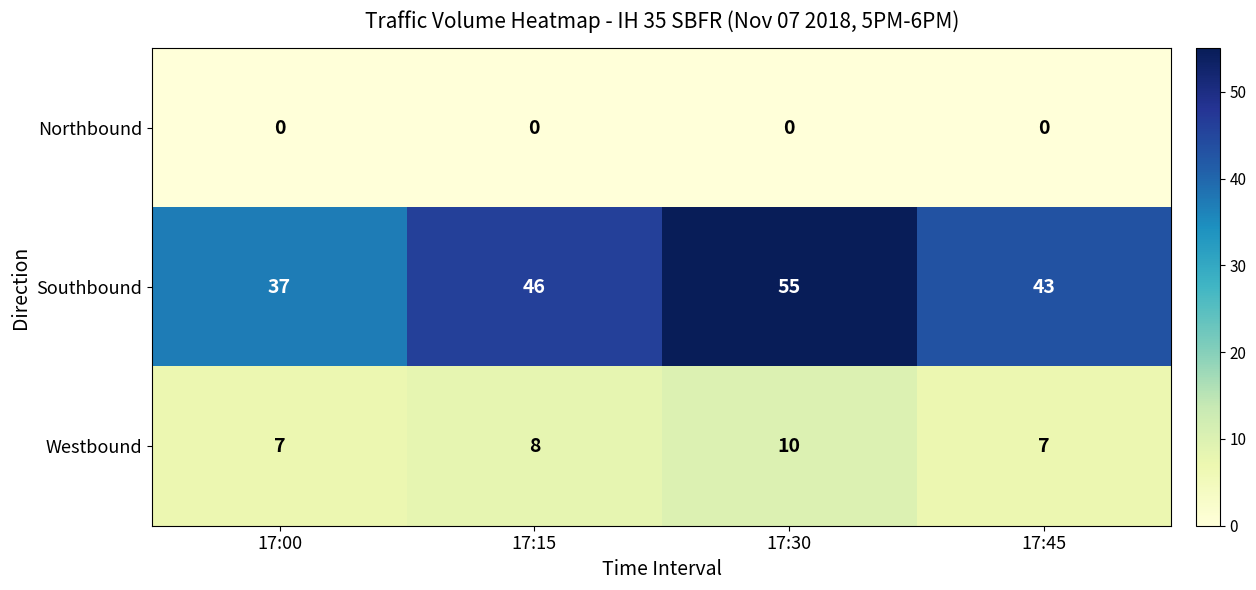

Reading left to right, extract all data points from this chart.

Northbound: 0	0	0	0
Southbound: 37	46	55	43
Westbound: 7	8	10	7